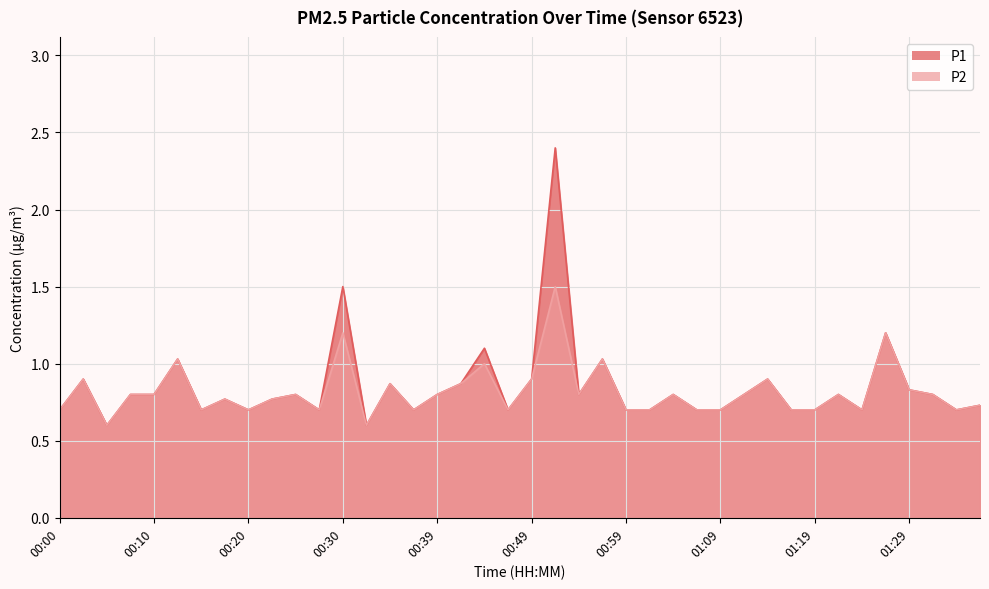

What is the lowest value of the P1 series?

0.6